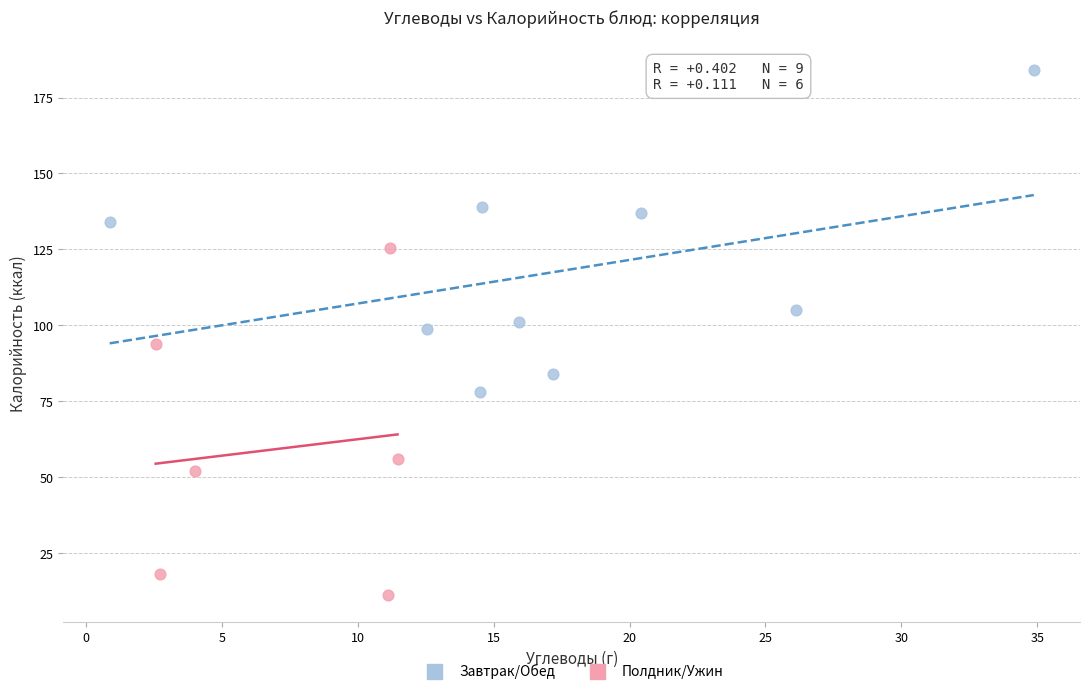

What are all the series names shown in the legend?

Завтрак/Обед, Полдник/Ужин